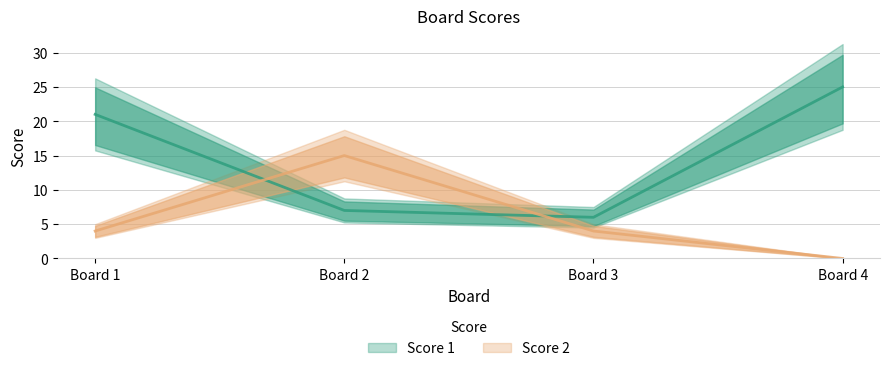

Which series changed the most between Board 2 and Board 4?

Score 1